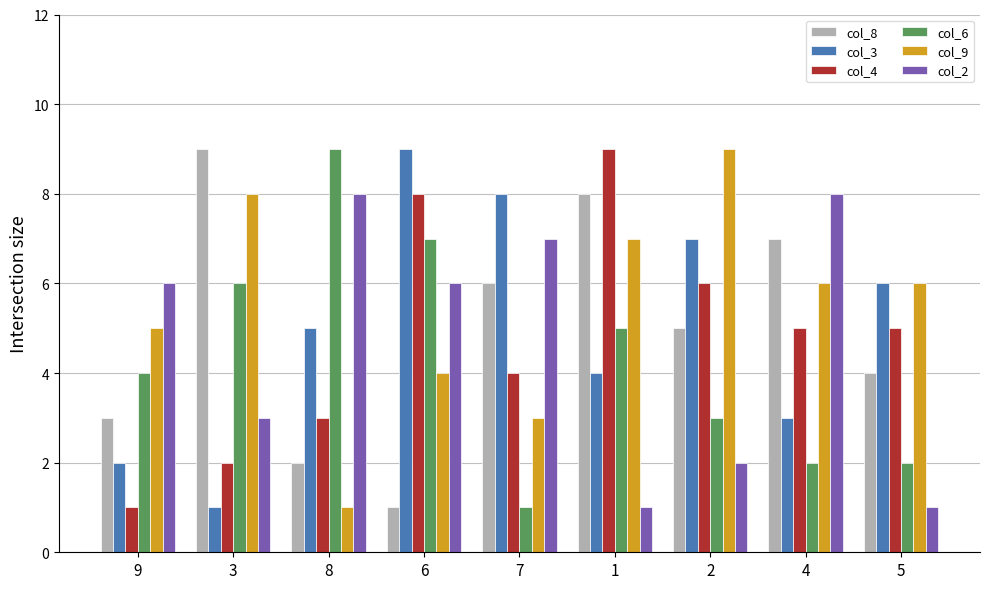

How many data points does each series have?

9